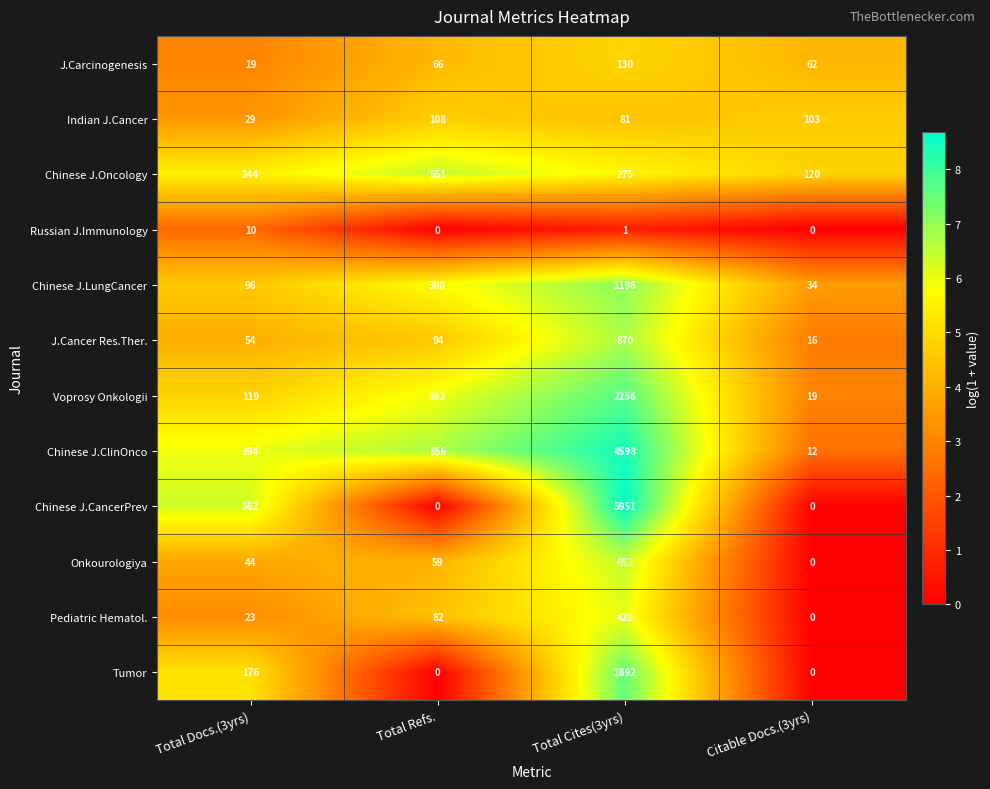

What is the sum of all Chinese J.LungCancer values?

1636